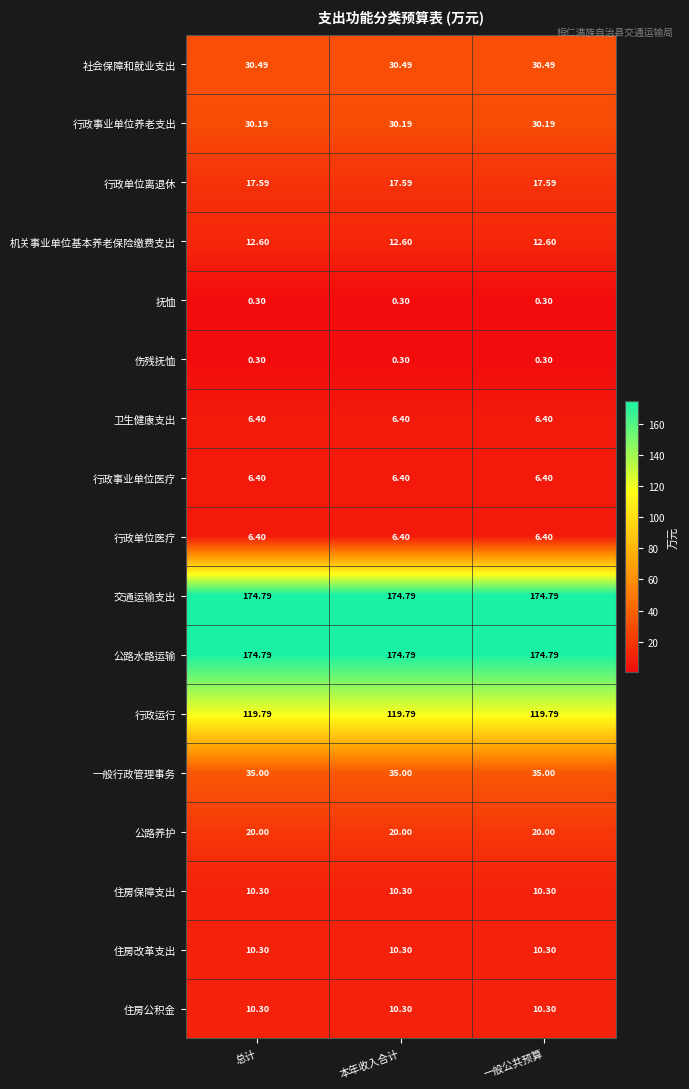

Reading left to right, transcribe all the data shown in this chart.

社会保障和就业支出: 总计=30.5	本年收入合计=30.5	一般公共预算=30.5
行政事业单位养老支出: 总计=30.2	本年收入合计=30.2	一般公共预算=30.2
行政单位离退休: 总计=17.6	本年收入合计=17.6	一般公共预算=17.6
机关事业单位基本养老保险缴费支出: 总计=12.6	本年收入合计=12.6	一般公共预算=12.6
抚恤: 总计=0.3	本年收入合计=0.3	一般公共预算=0.3
伤残抚恤: 总计=0.3	本年收入合计=0.3	一般公共预算=0.3
卫生健康支出: 总计=6.4	本年收入合计=6.4	一般公共预算=6.4
行政事业单位医疗: 总计=6.4	本年收入合计=6.4	一般公共预算=6.4
行政单位医疗: 总计=6.4	本年收入合计=6.4	一般公共预算=6.4
交通运输支出: 总计=174.8	本年收入合计=174.8	一般公共预算=174.8
公路水路运输: 总计=174.8	本年收入合计=174.8	一般公共预算=174.8
行政运行: 总计=119.8	本年收入合计=119.8	一般公共预算=119.8
一般行政管理事务: 总计=35.0	本年收入合计=35.0	一般公共预算=35.0
公路养护: 总计=20.0	本年收入合计=20.0	一般公共预算=20.0
住房保障支出: 总计=10.3	本年收入合计=10.3	一般公共预算=10.3
住房改革支出: 总计=10.3	本年收入合计=10.3	一般公共预算=10.3
住房公积金: 总计=10.3	本年收入合计=10.3	一般公共预算=10.3